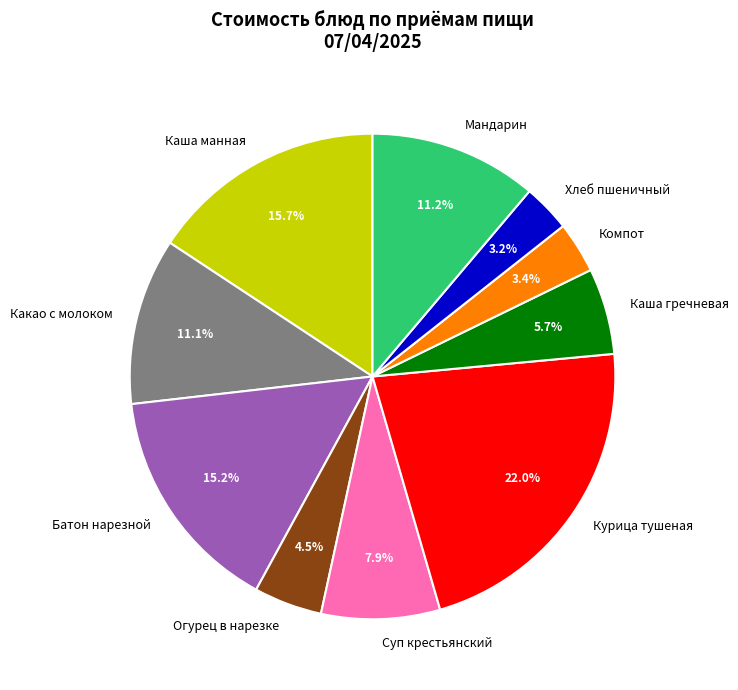

Does any single category account for the majority?

No